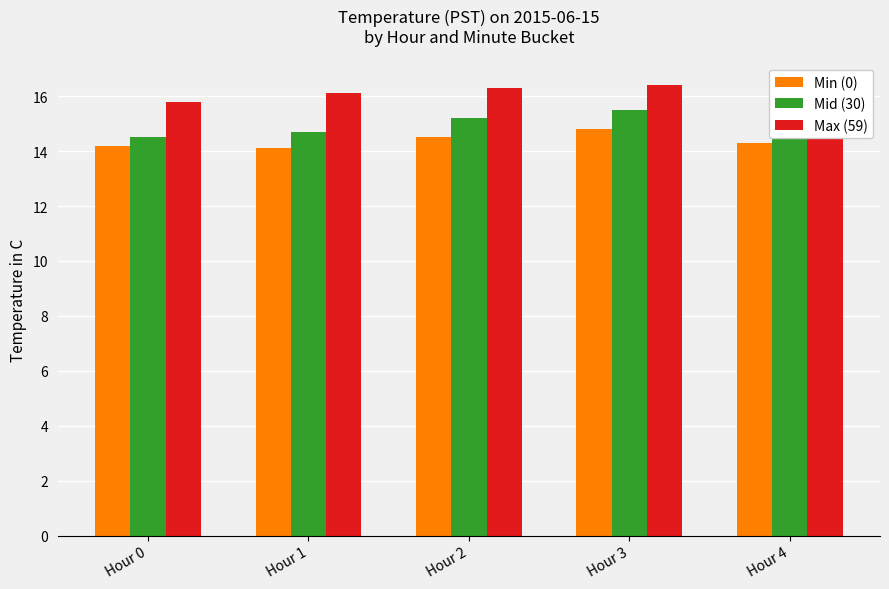

List the series in order of their overall mean, lowest first.

Min (0), Mid (30), Max (59)